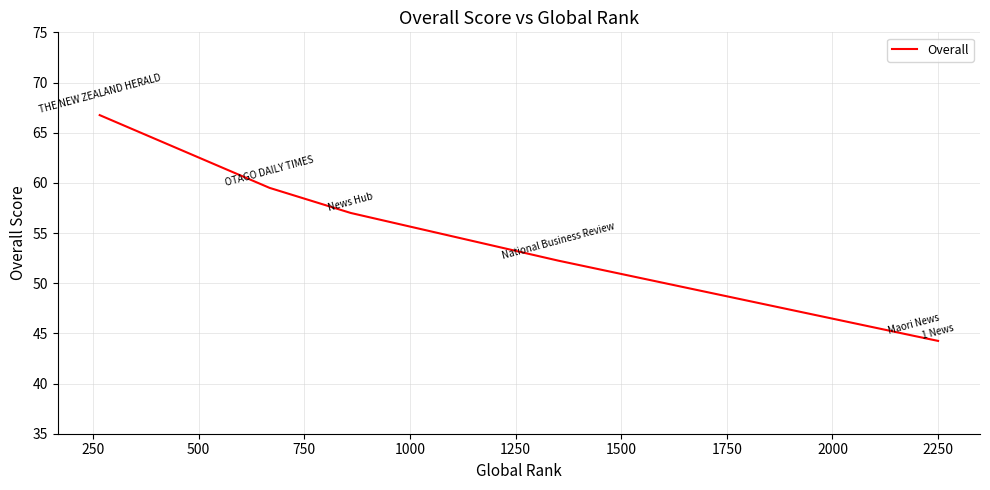

How many series are shown in this chart?

1